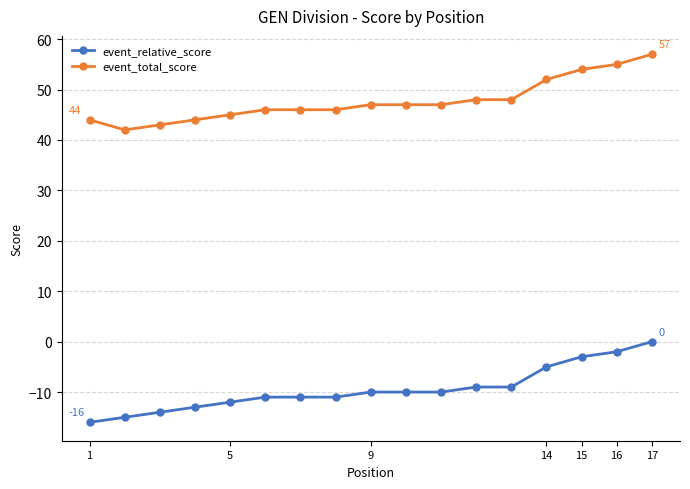

What is the average value of the event_total_score series?

48